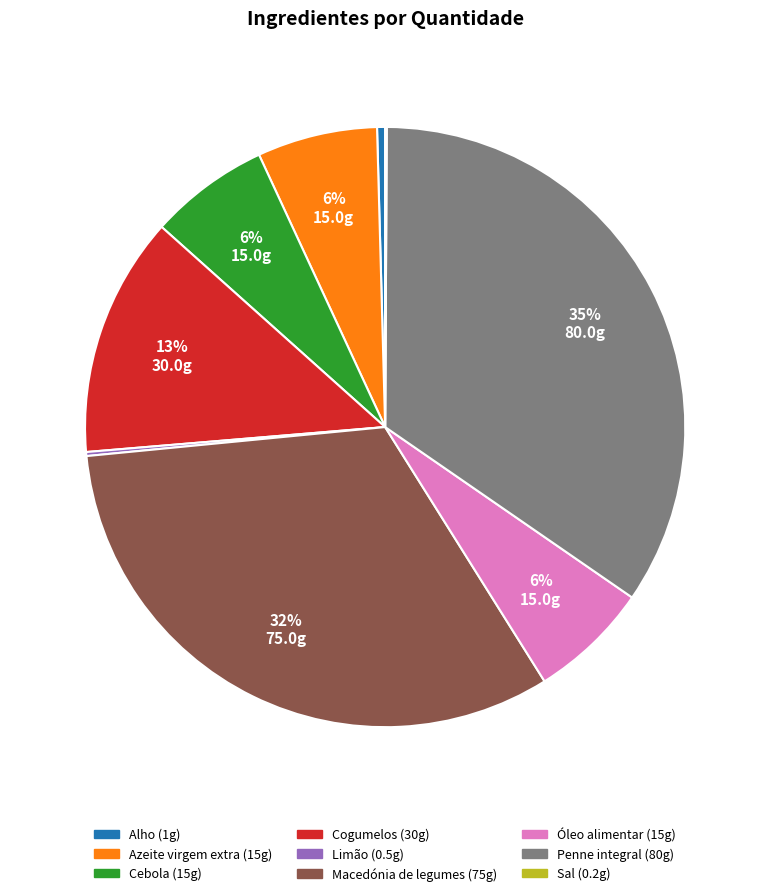

True or false: Óleo alimentar accounts for 6% of the total.

True